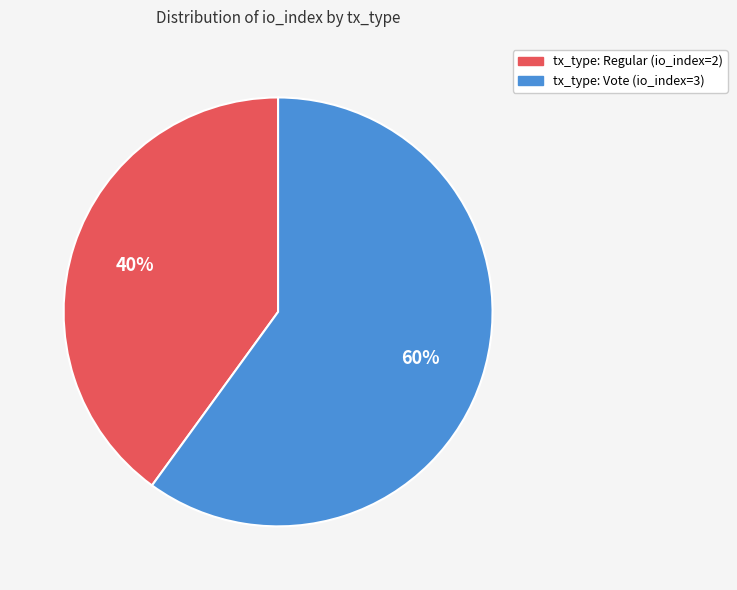

Does tx_type: Vote (io_index=3) represent more than half of the total?

Yes